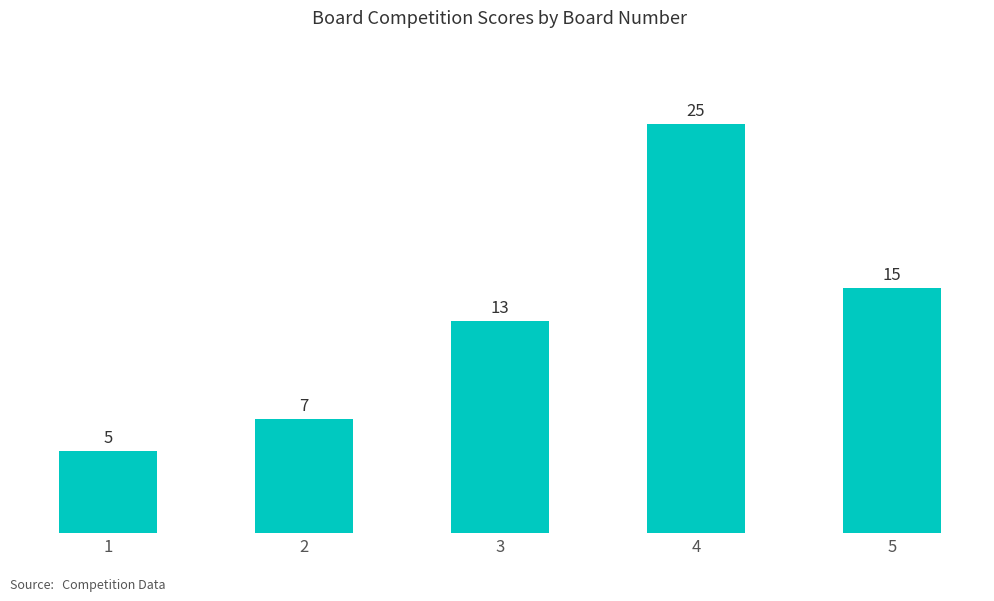

What is the sum of the values at 5 and 4?

40